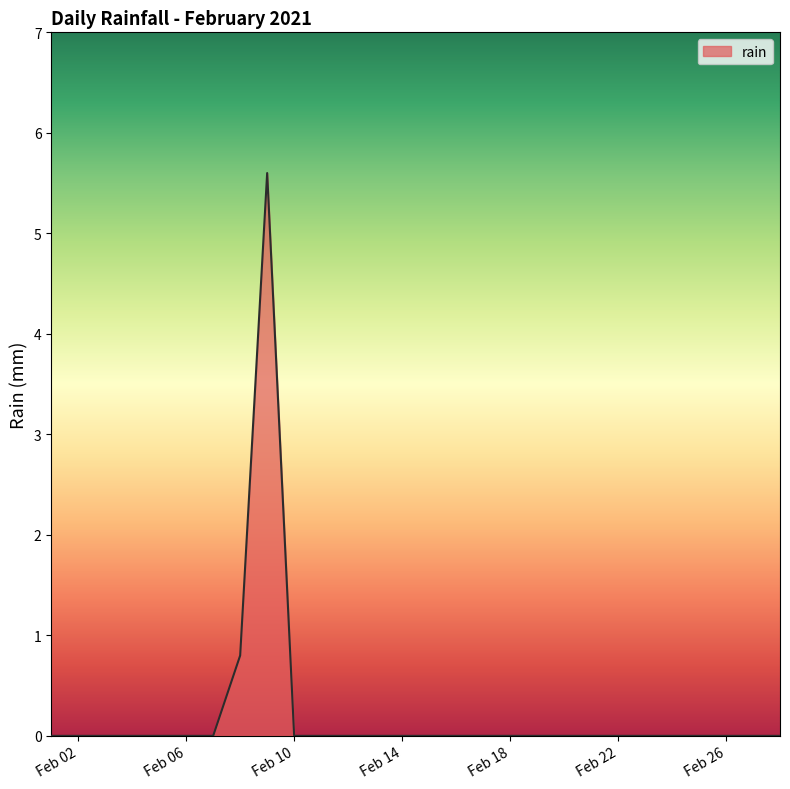

Reading right to left, extract all data points from this chart.

0.0	0.0	0.0	0.0	0.0	0.0	0.0	0.0	0.0	0.0	0.0	0.0	0.0	0.0	0.0	0.0	0.0	0.0	0.0	5.6	0.8	0.0	0.0	0.0	0.0	0.0	0.0	0.0